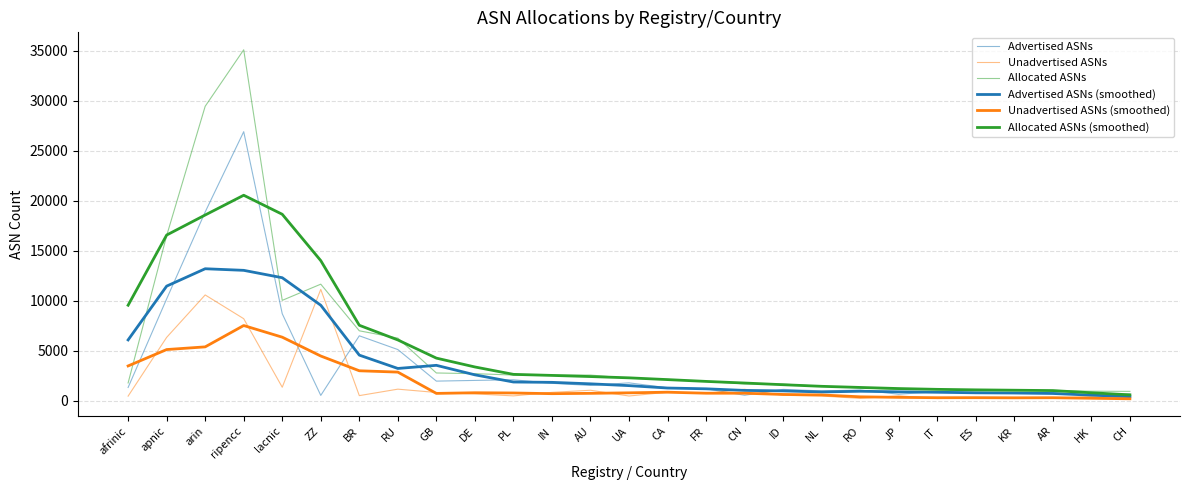

At which label does Unadvertised ASNs (smoothed) reach its minimum?

CH